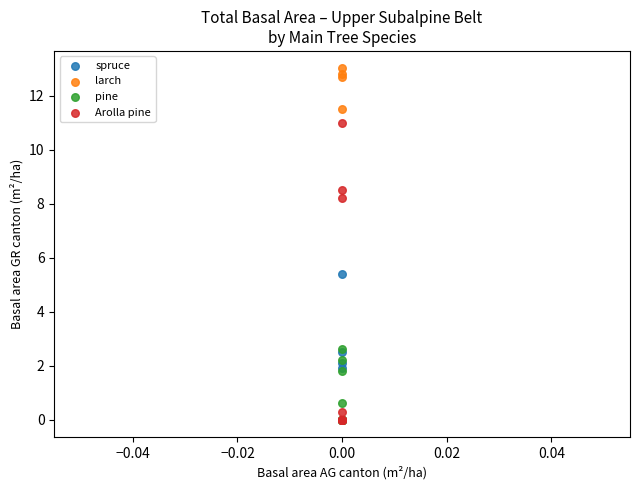

Across all series, what Y value is closest to 6?

5.4